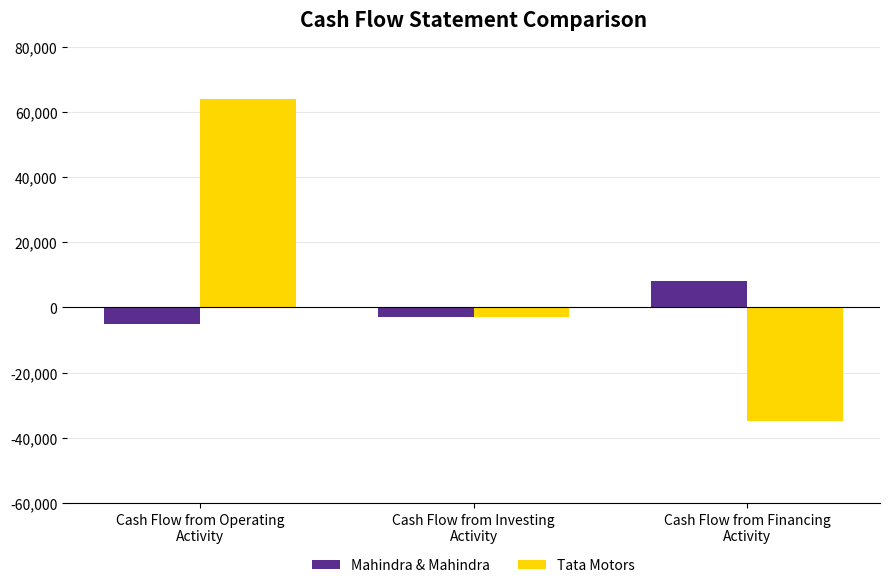

How many groups of bars are there?

3